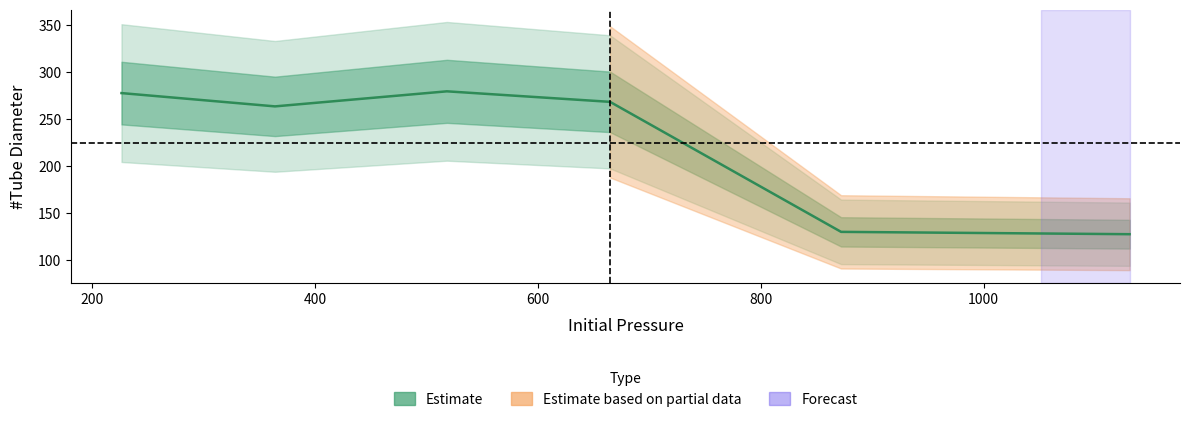

How many points are higher than both their immediate neighbors (excluding endpoints)?

1